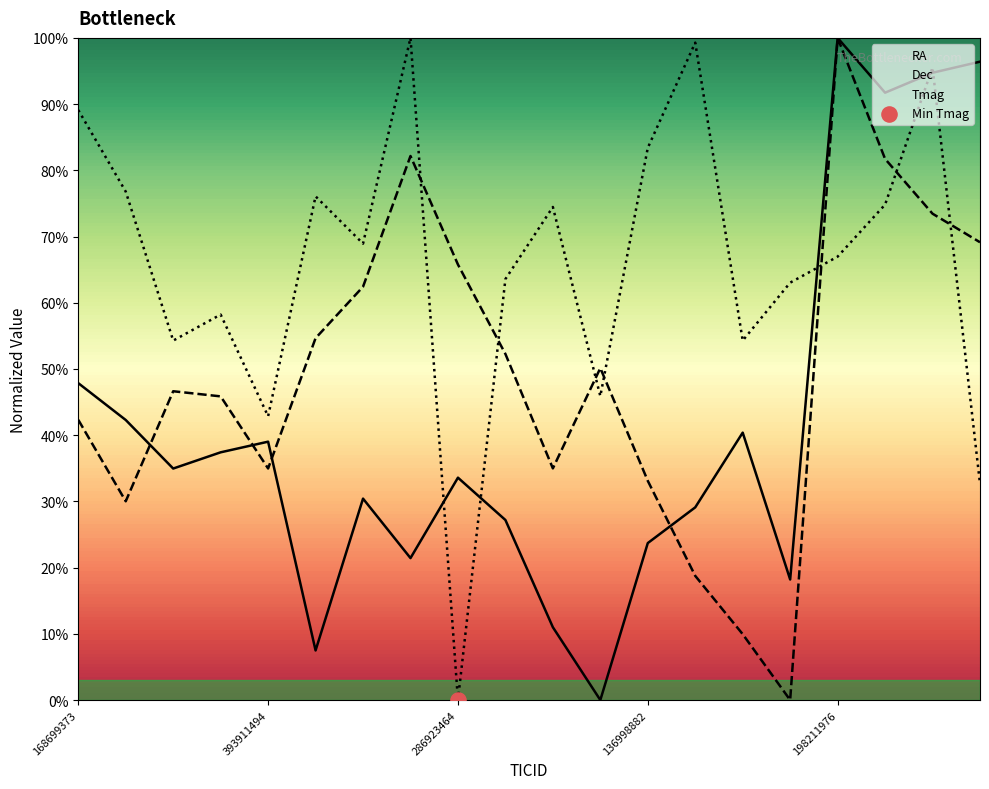

Which series has the largest Y range (max minus min)?

RA